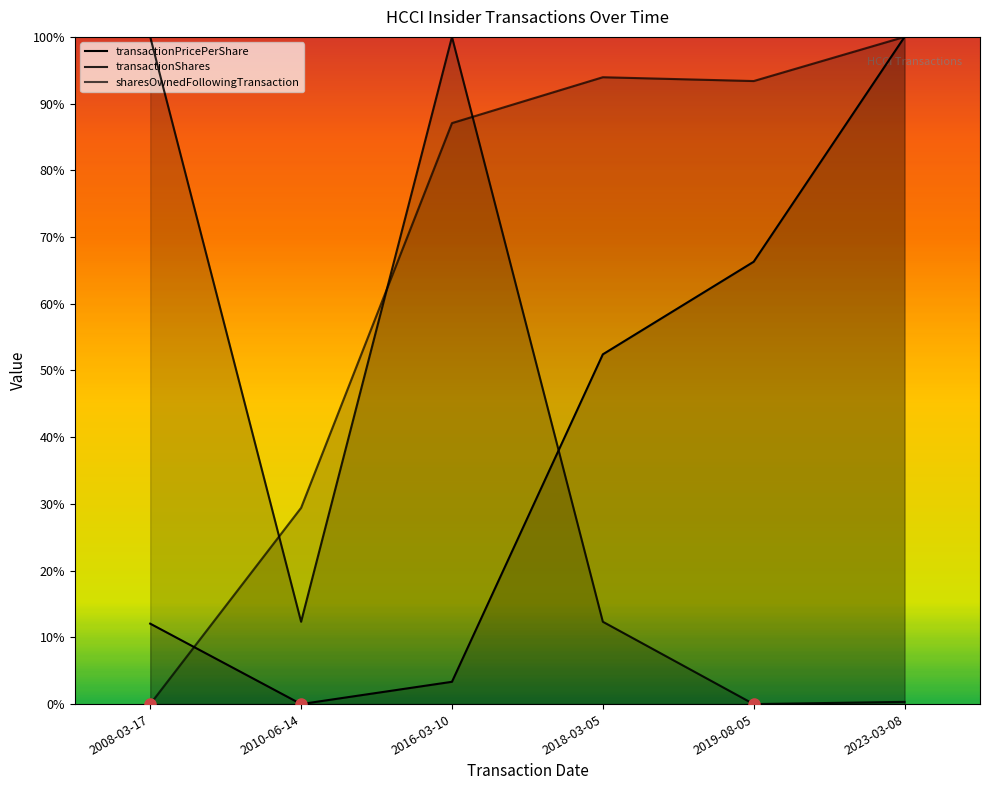

What position from the left is 2023-03-08?

6